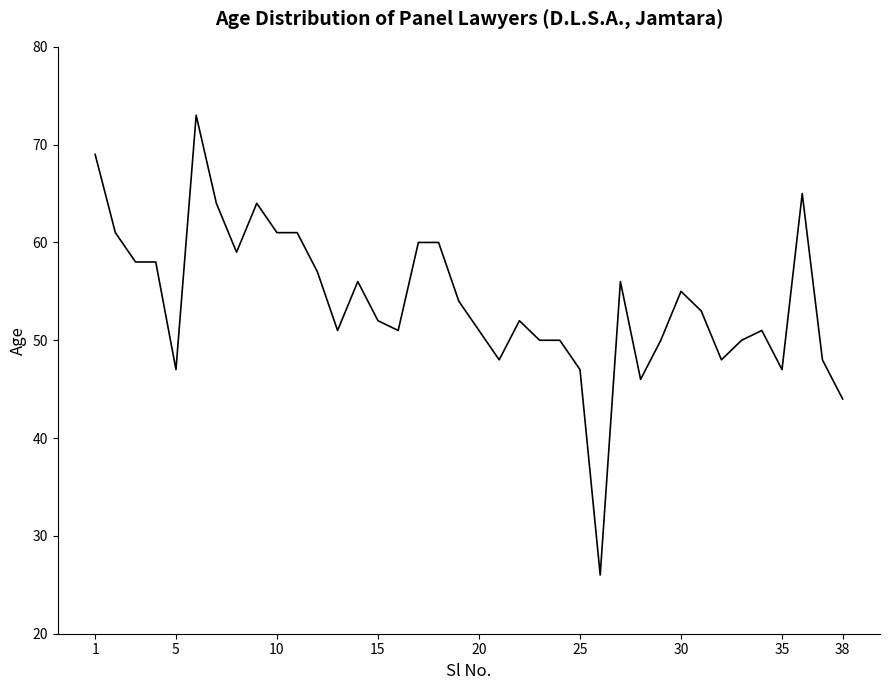

What is the difference between the second highest and second lowest values?

25